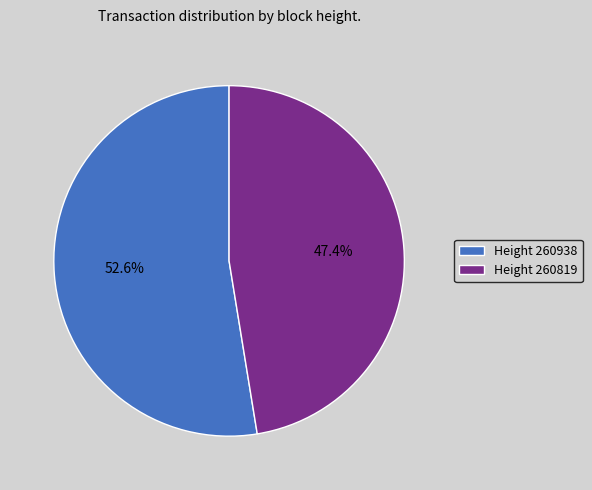

Does any single category account for the majority?

Yes